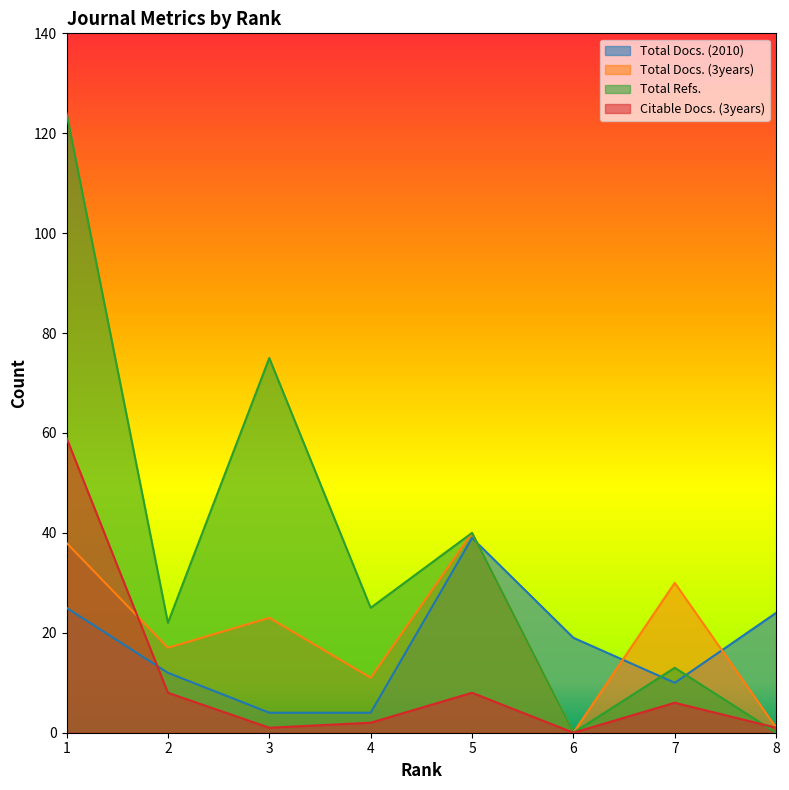

Does the chart display data point markers on the line(s)?

No